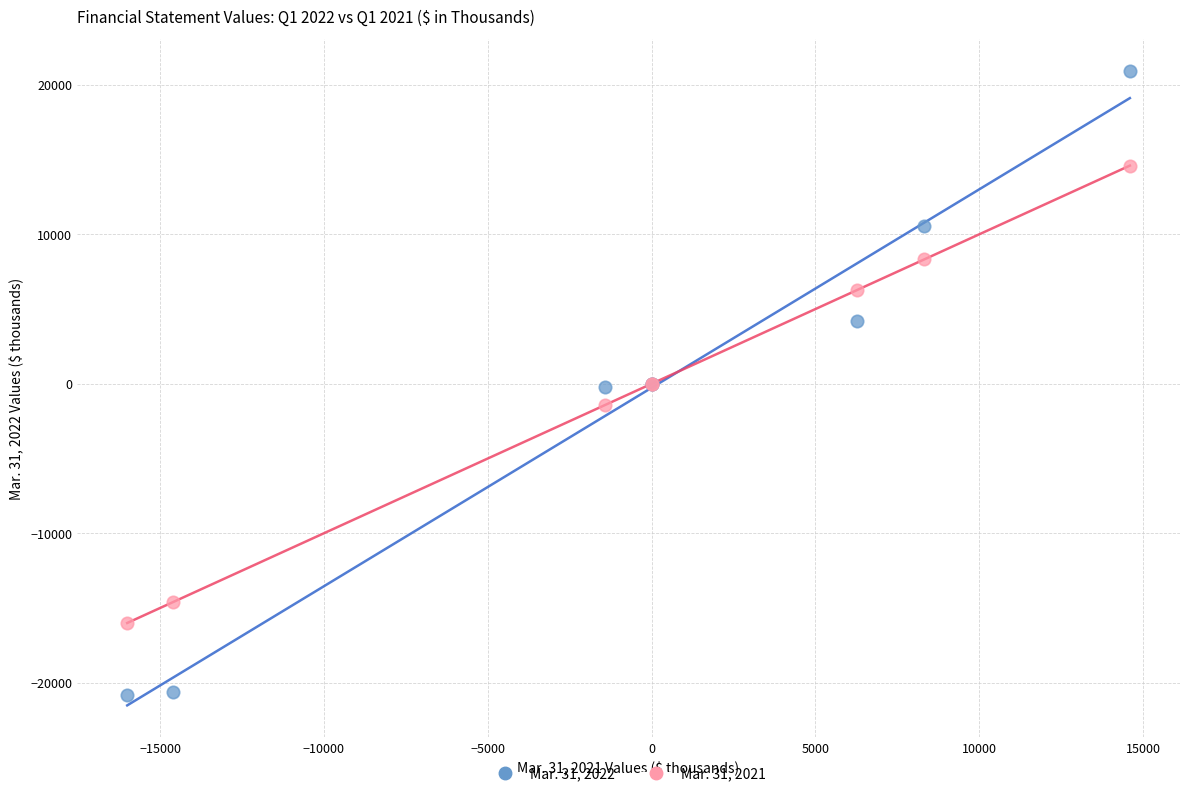

What are all the series names shown in the legend?

Mar. 31, 2022, Mar. 31, 2021